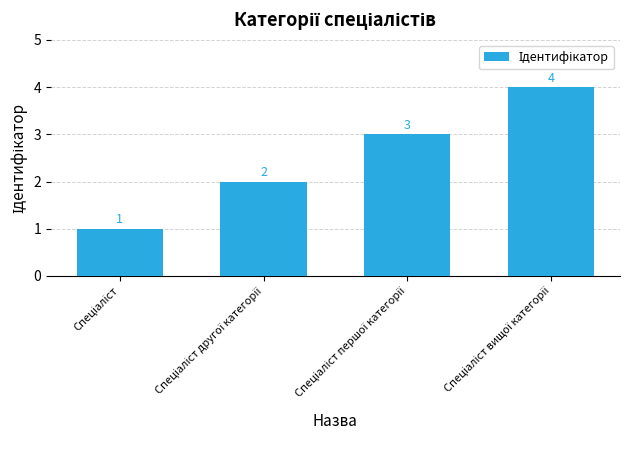

What is the difference between the maximum and minimum values?

3